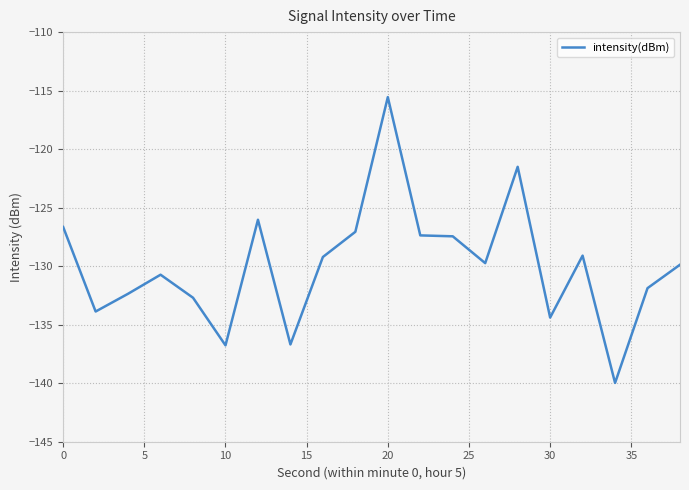

What is the minimum value shown in the chart?

-140.0